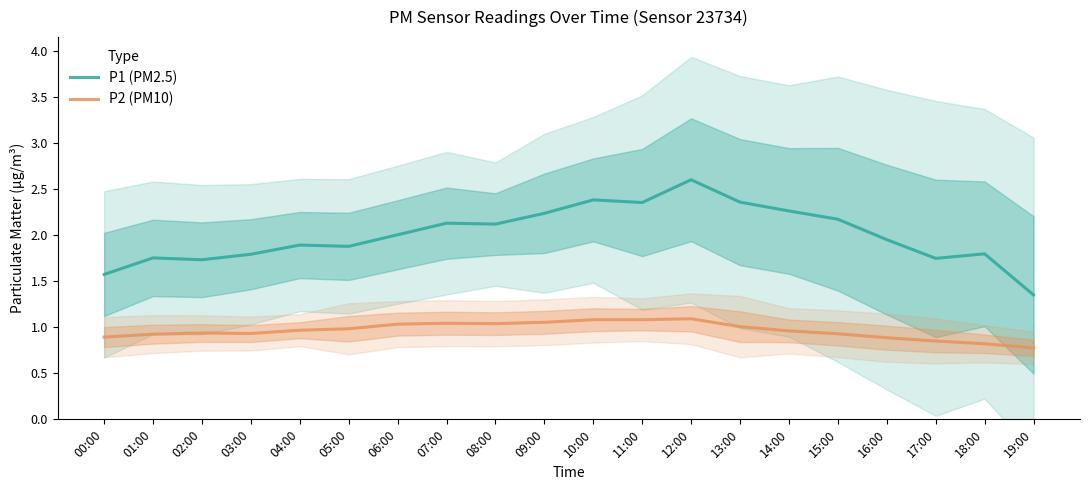

What is the label of the 20th point from the left?

19:00